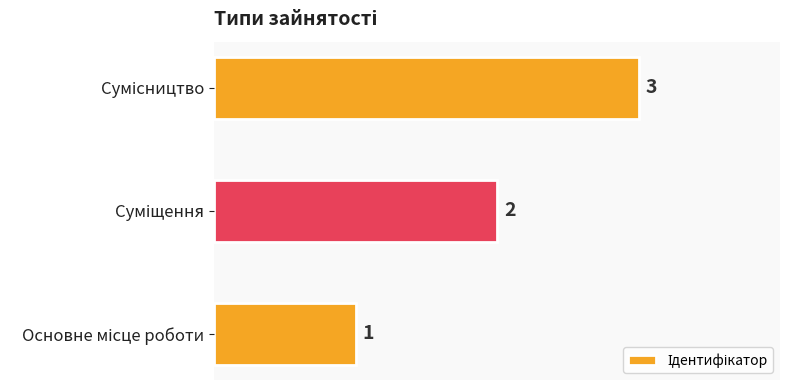

What is the maximum value shown in the chart?

3